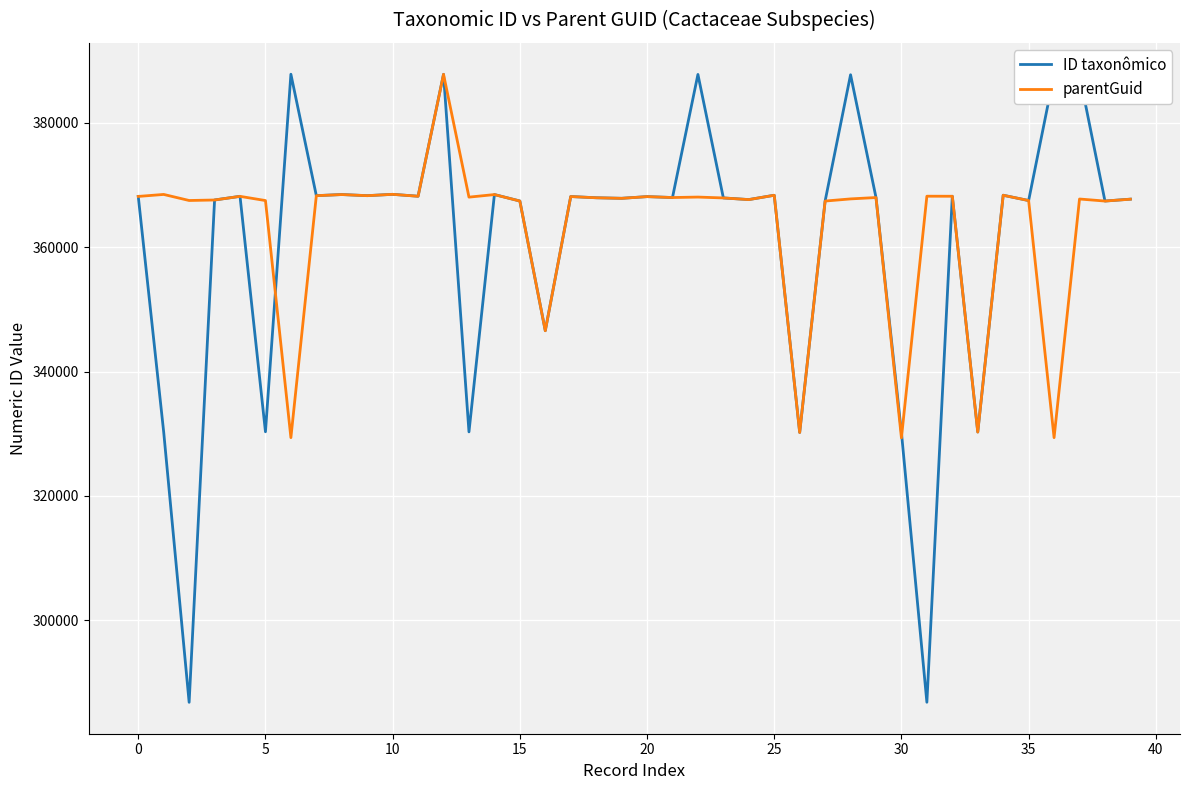

Which series has the widest spread of values?

ID taxonômico